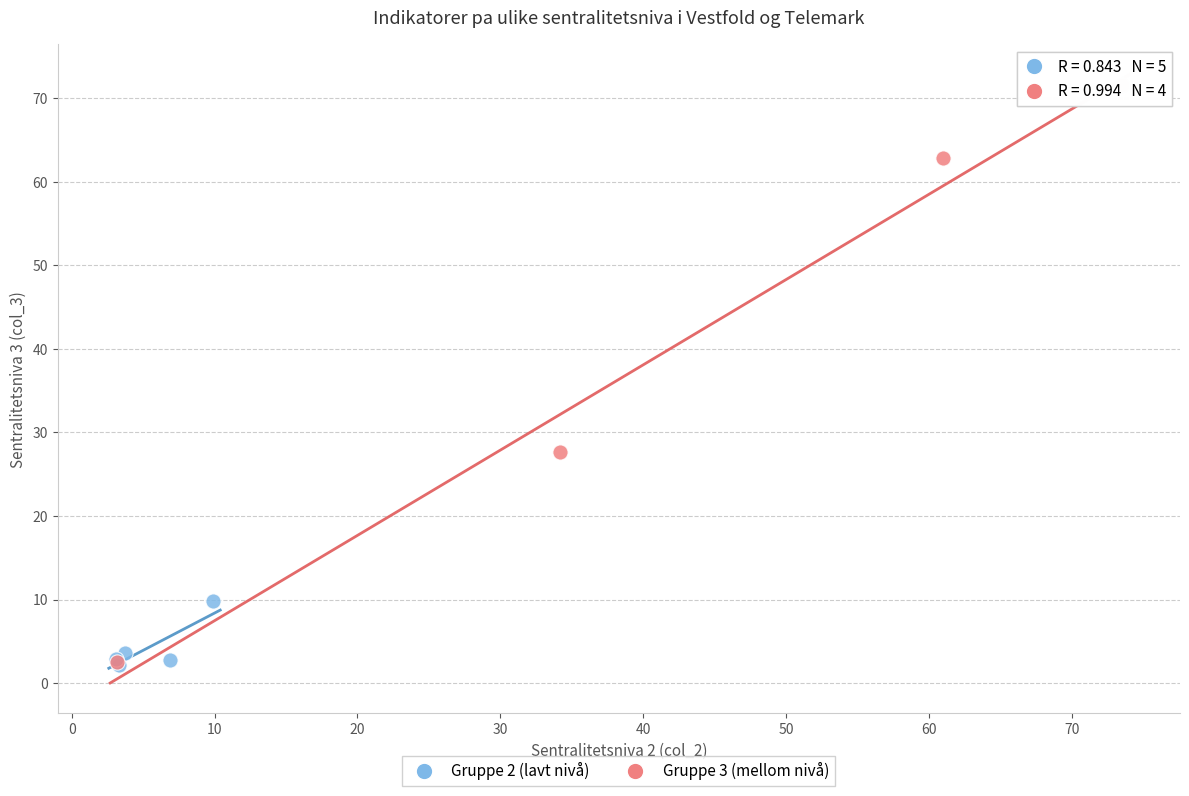

Which series has the widest spread of Y values?

Gruppe 3 (mellom nivå)